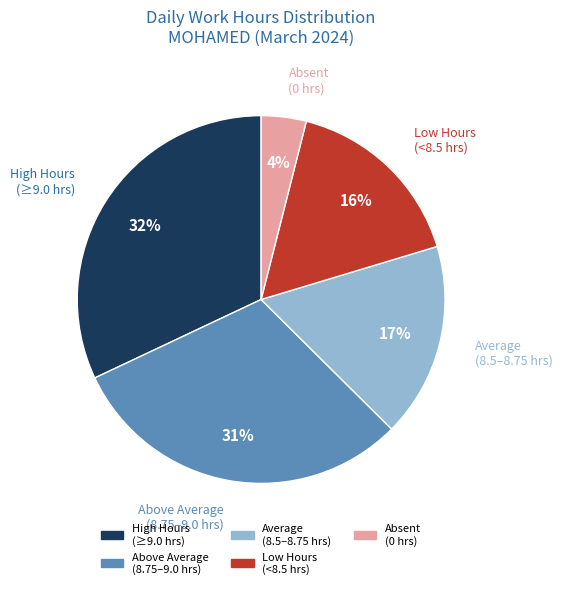

Is there a majority slice in this chart?

No